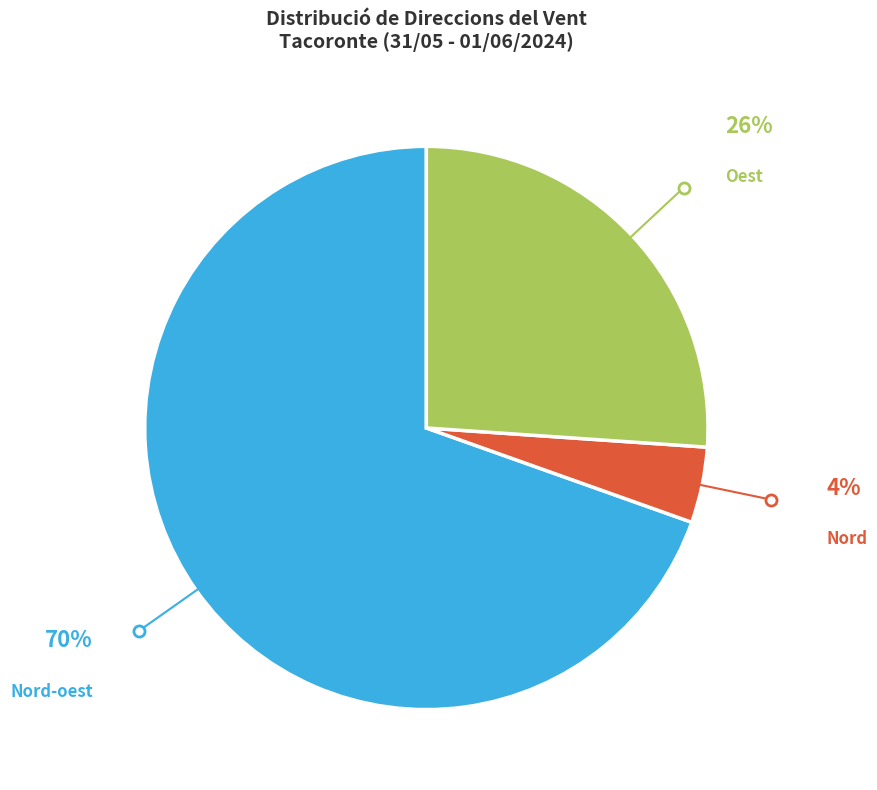

Is there any slice that represents more than half of the pie?

Yes